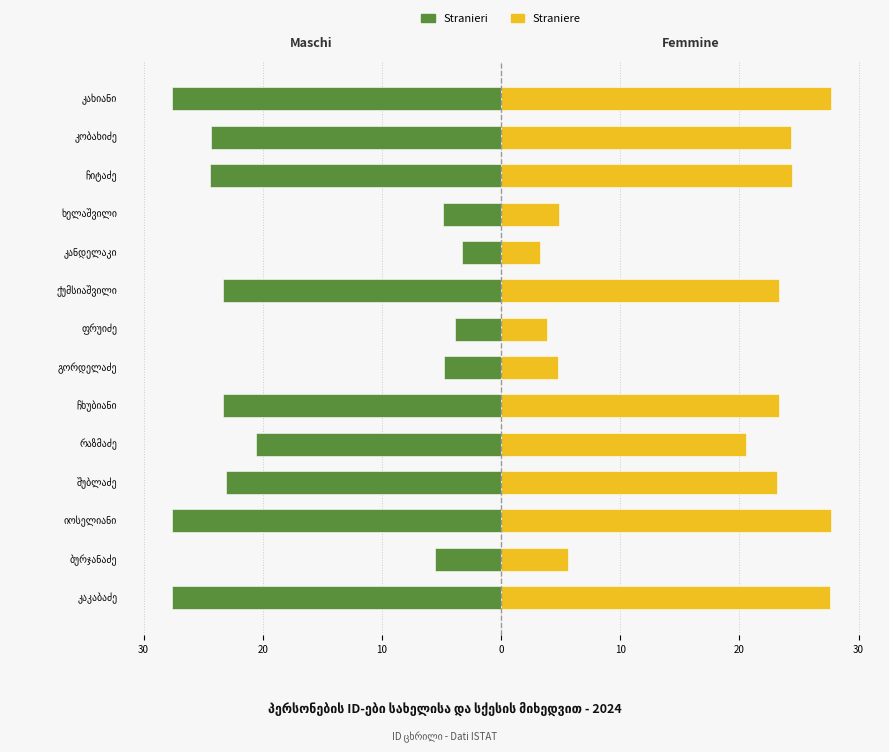

True or false: Stranieri has a value of -24.3 at კობახიძე.

True